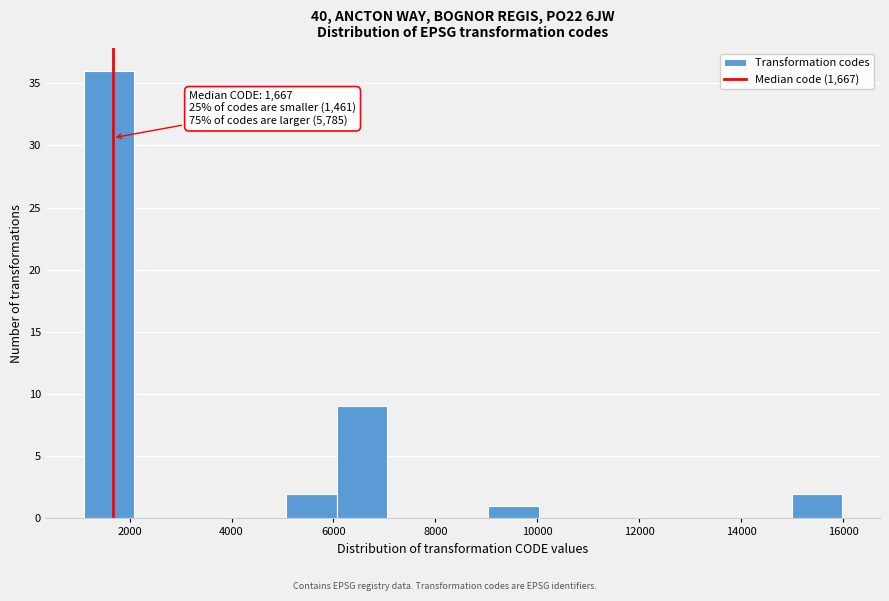

Which range on the x-axis has the tallest bar?

1200 to 2000